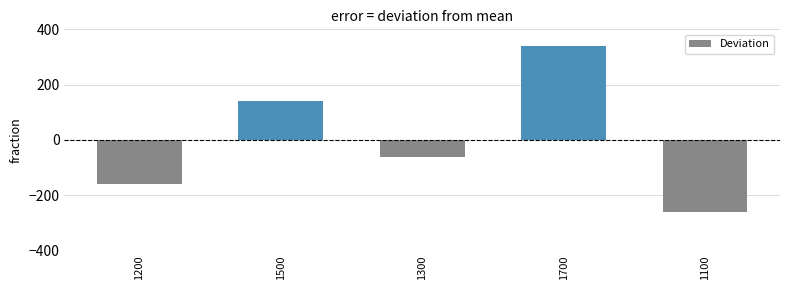

What is the change in value from 1500 to 1100?

-400